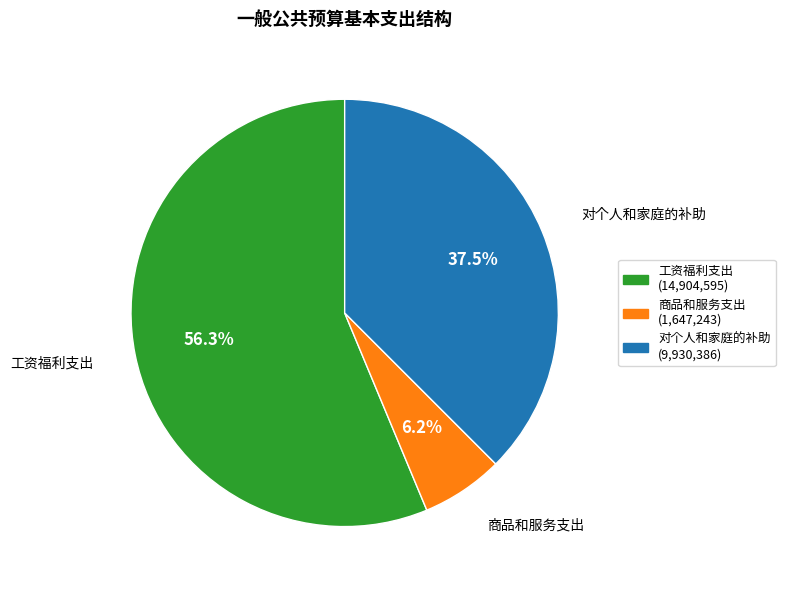

What is the largest slice in the pie chart?

工资福利支出